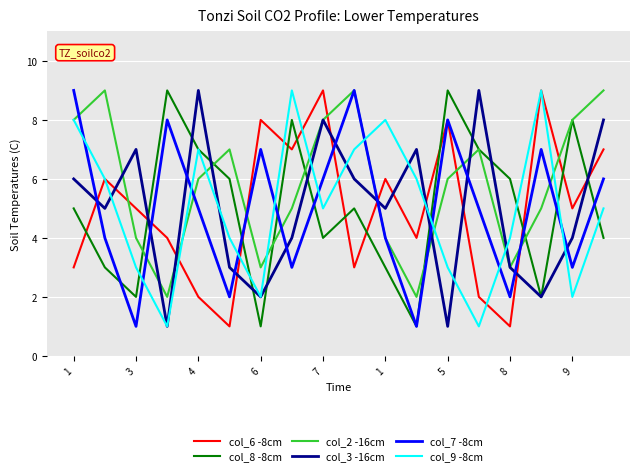

Which series has the largest total across all categories?

col_2 -16cm